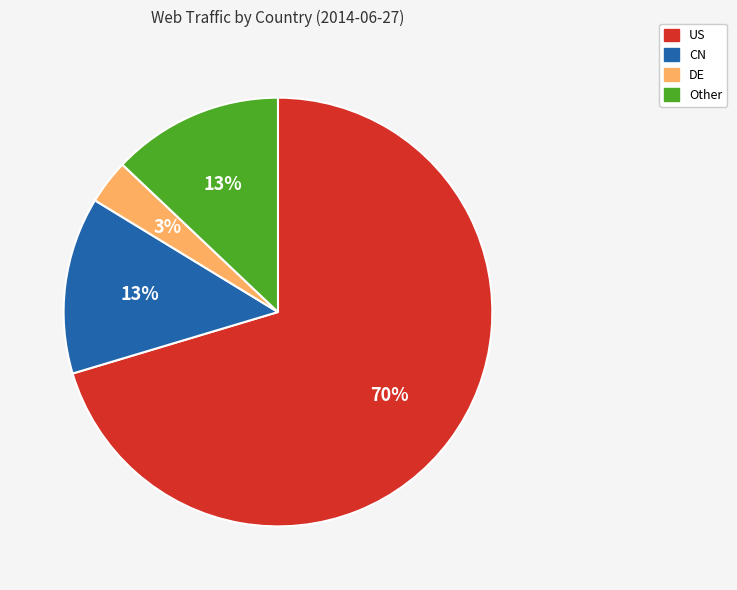

Between CN and DE, which is larger?

CN